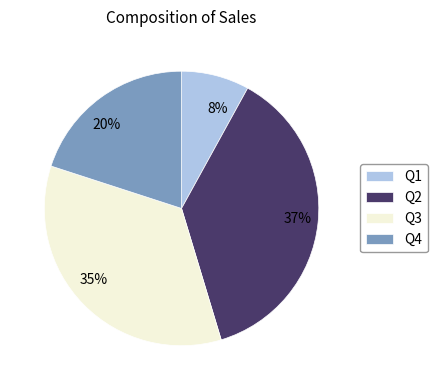

To the nearest percent, what is the combined percentage of Q3 and Q4?

55%